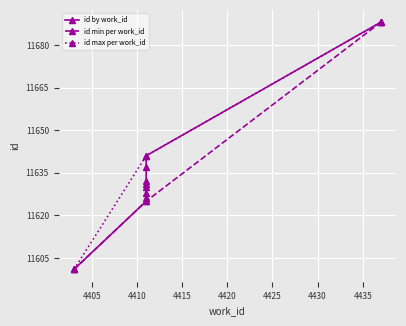

What is the value of the id min per work_id point at the 1st from the left?

11601